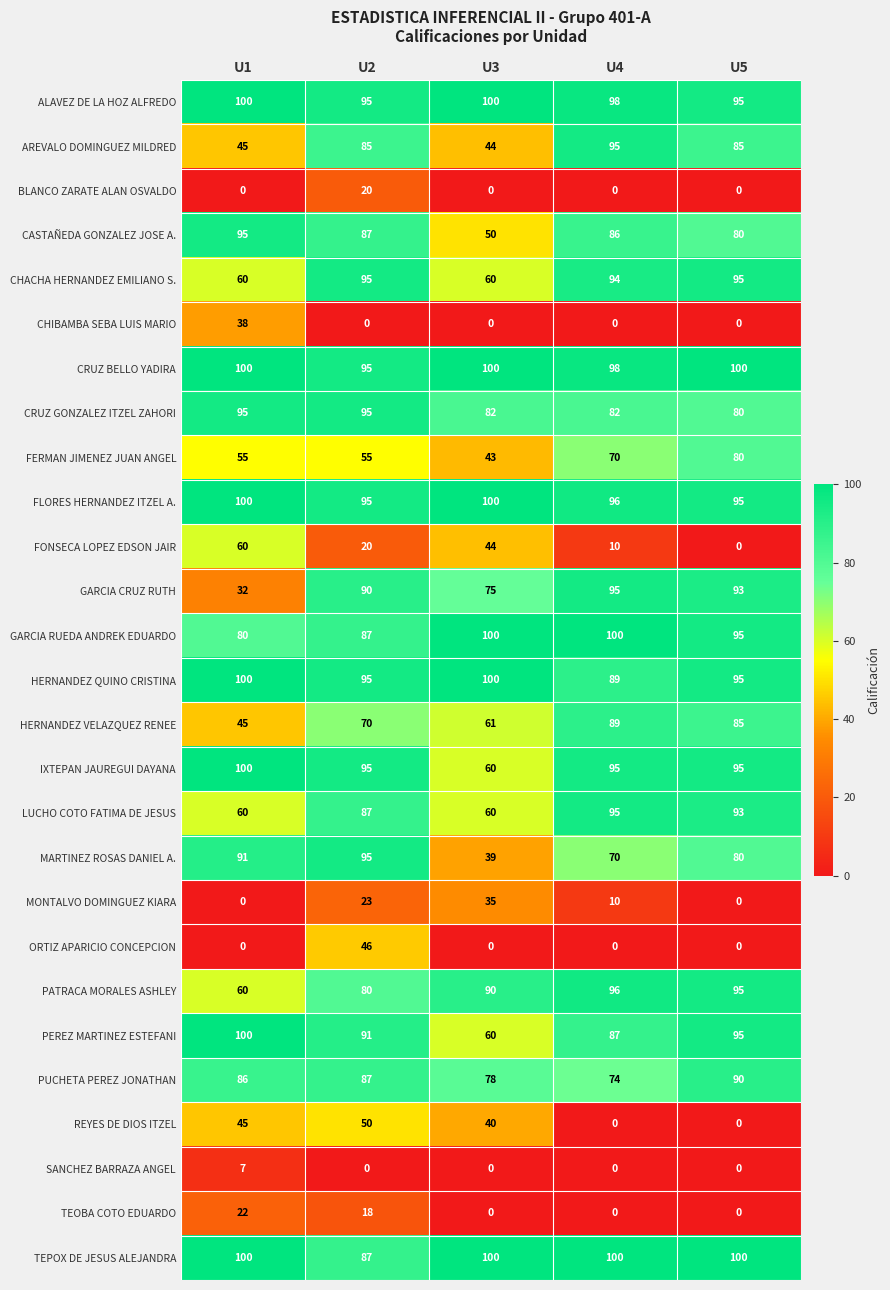

Which series has the widest spread of values?

GARCIA CRUZ RUTH